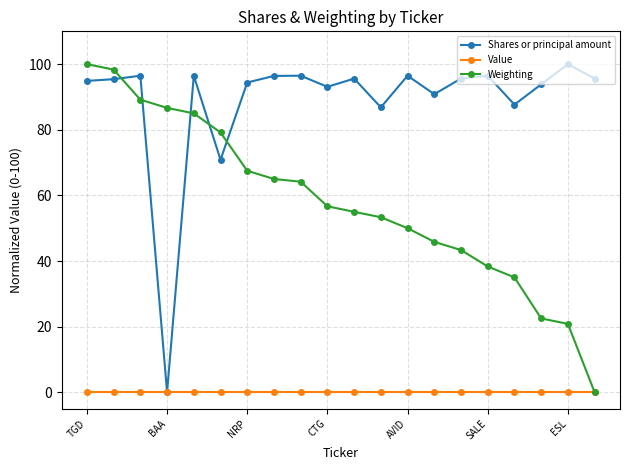

At how many categories does at least one series exceed 4?

20